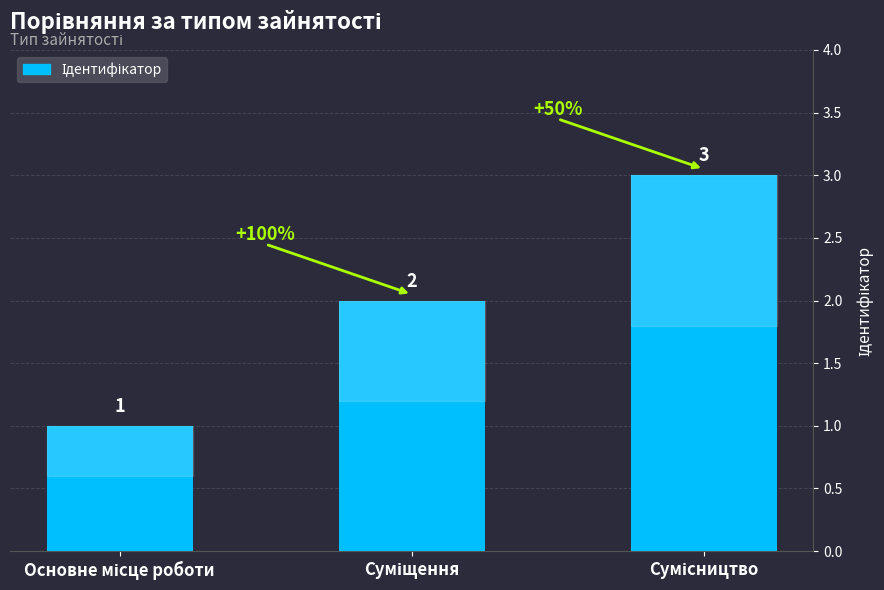

What is the maximum value shown in the chart?

3